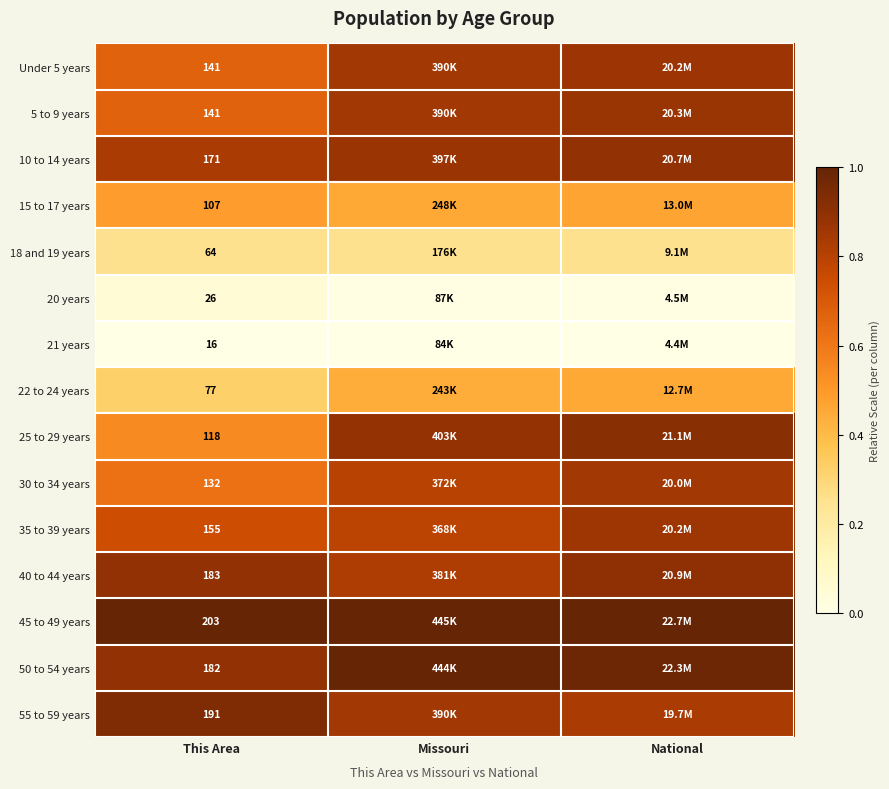

At which label is 35 to 39 years closest to 0?

This Area